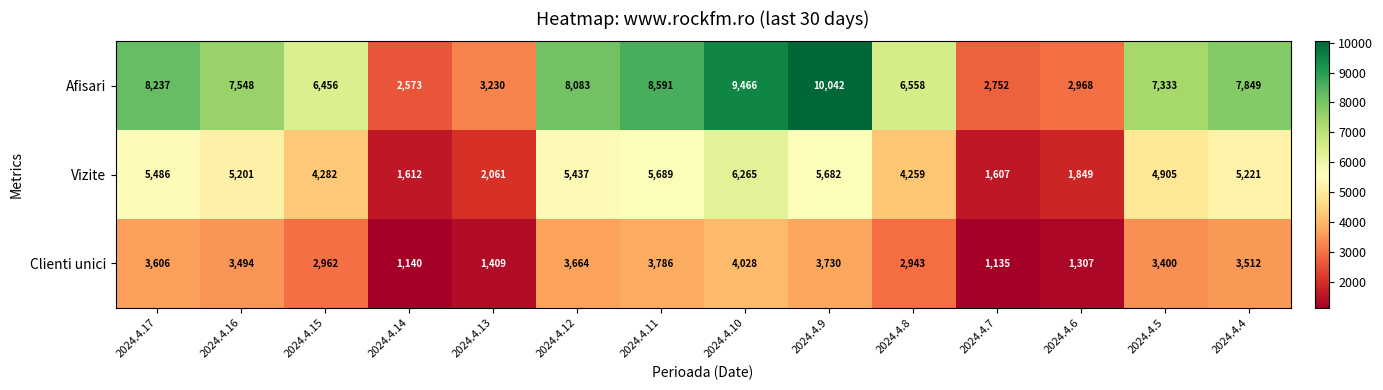

What is the difference between the second highest and minimum values in the Vizite series?

4082